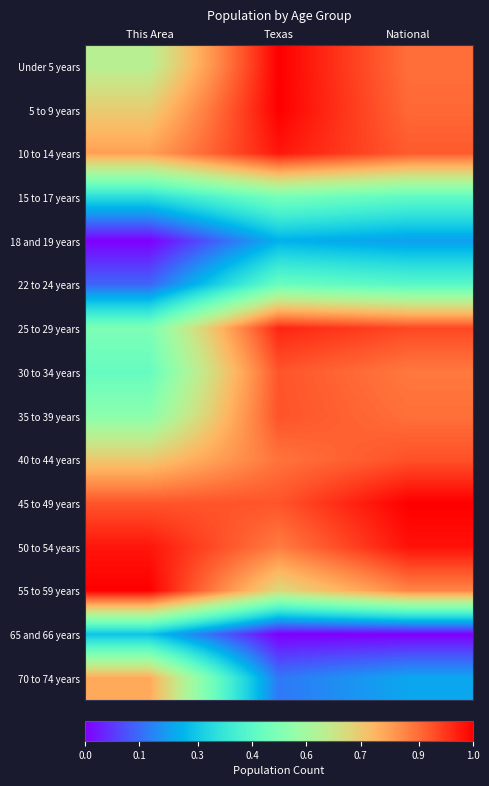

At which category is the sum across all series the highest?

Texas